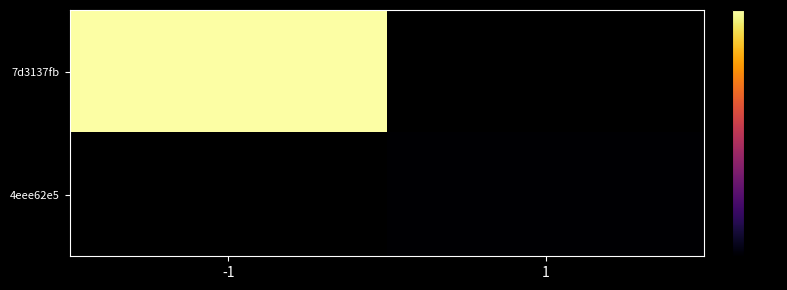

Read the 7d3137fb value at -1.

130.0